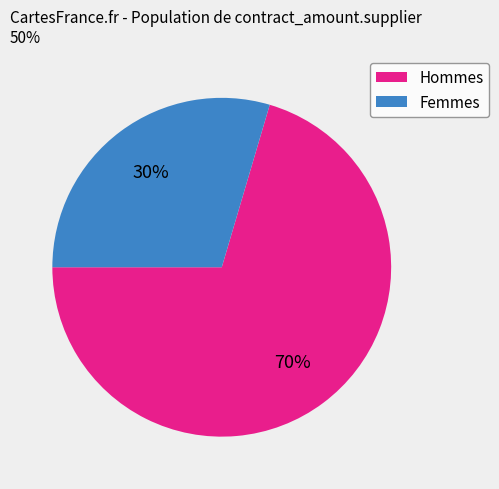

Which slice is the largest?

Hommes